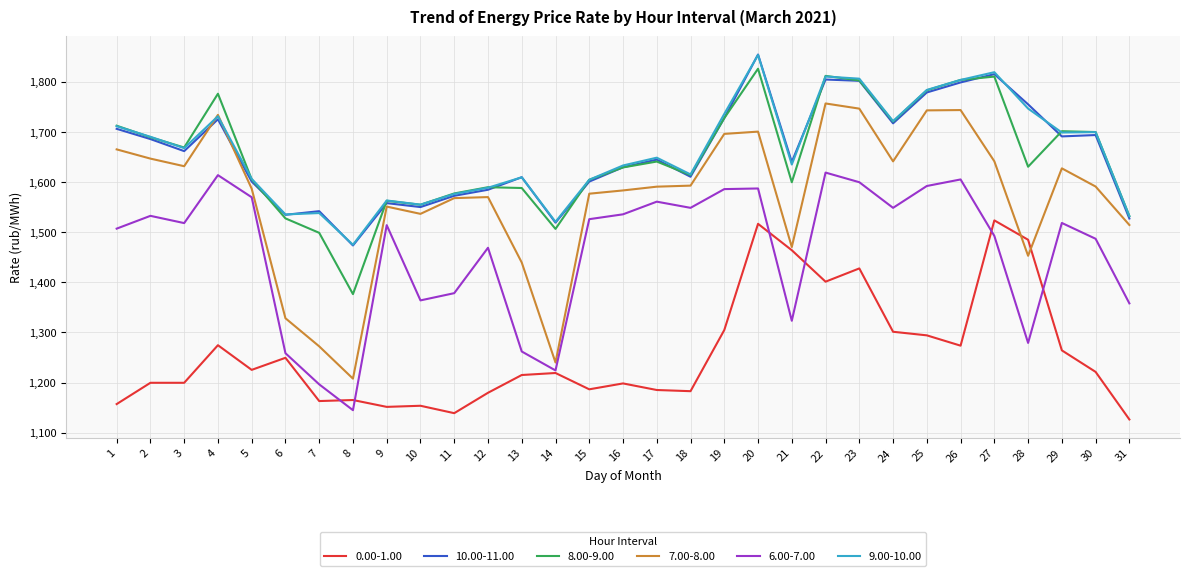

Which label corresponds to the smallest value in the chart?

31